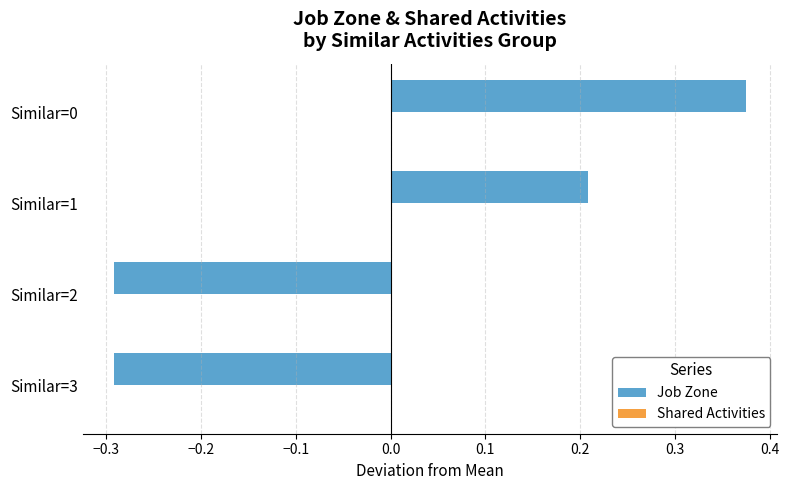

What is the difference between the second highest and second lowest values?

0.5